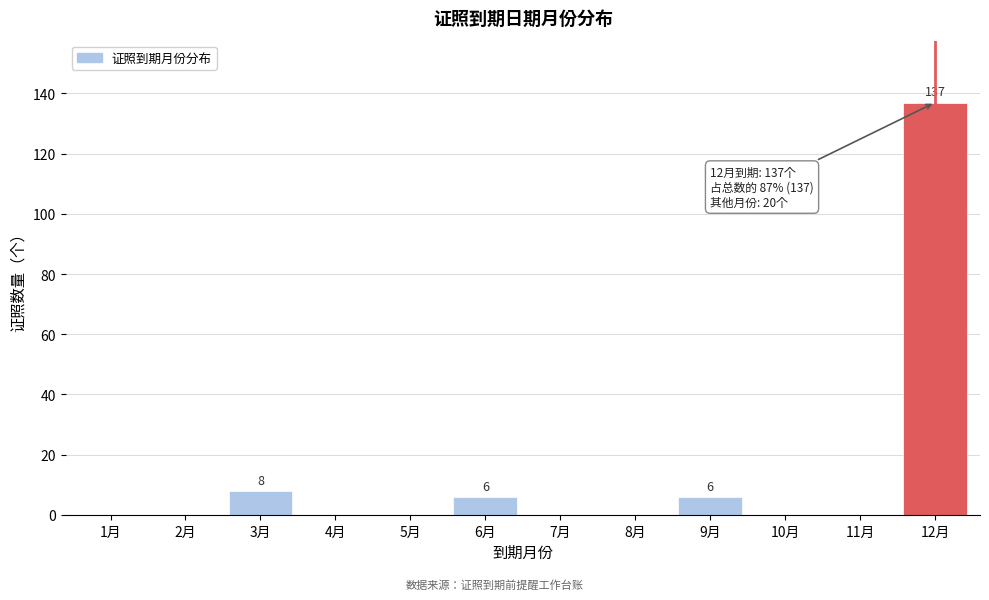

Reading left to right, what are all the values shown in this chart?

1月=0	2月=0	3月=8	4月=0	5月=0	6月=6	7月=0	8月=0	9月=6	10月=0	11月=0	12月=137